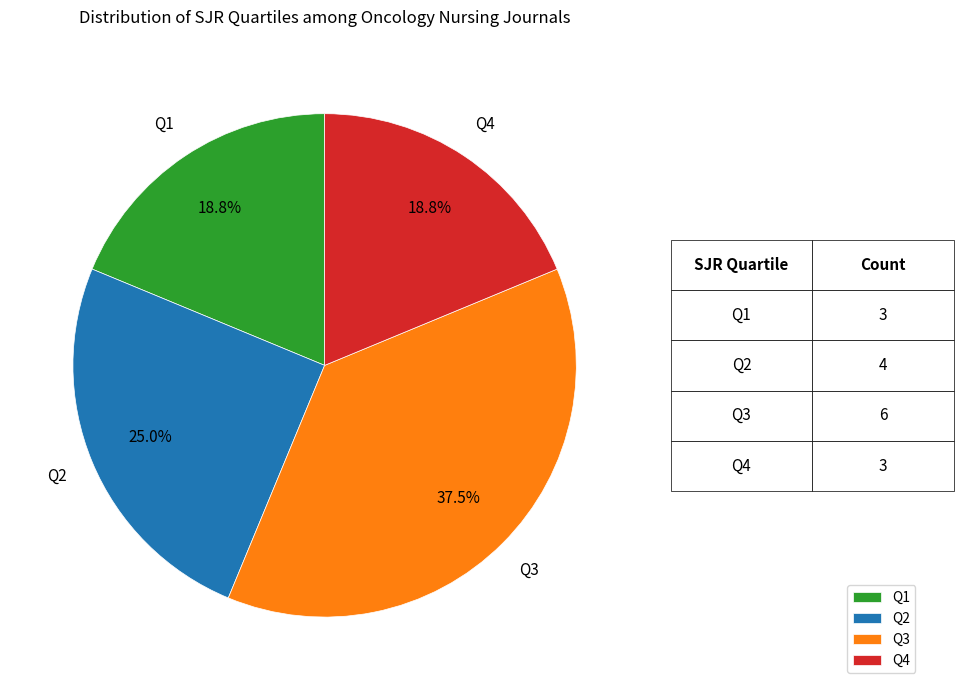

Count the number of slices in the pie.

4